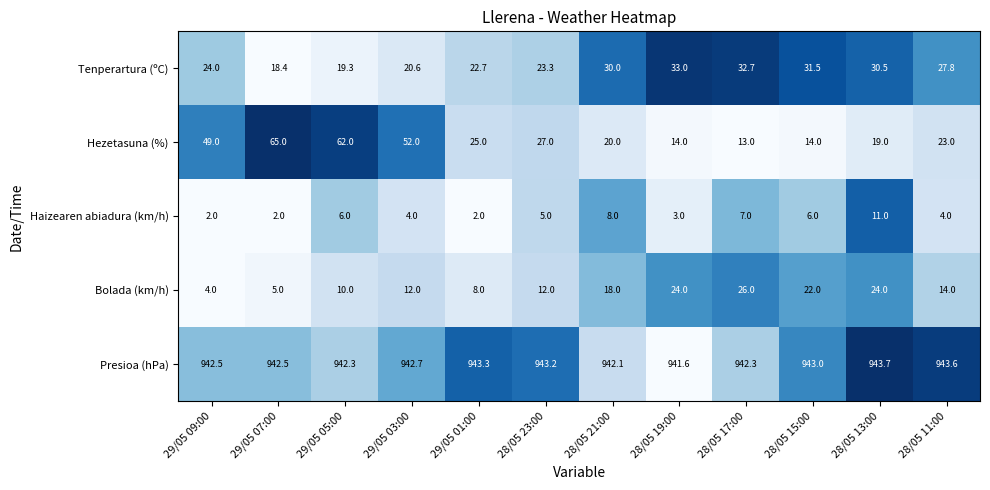

At which label does Hezetasuna (%) first exceed 25?

29/05 09:00